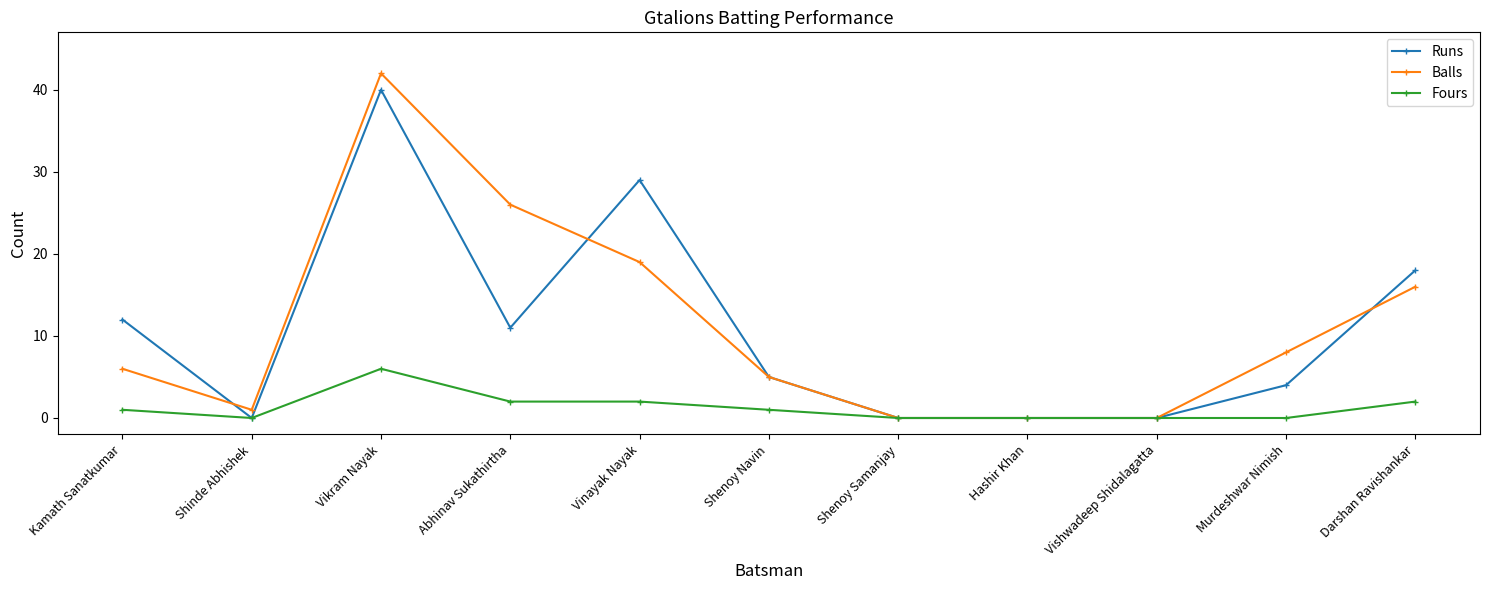

How many series are shown in this chart?

3